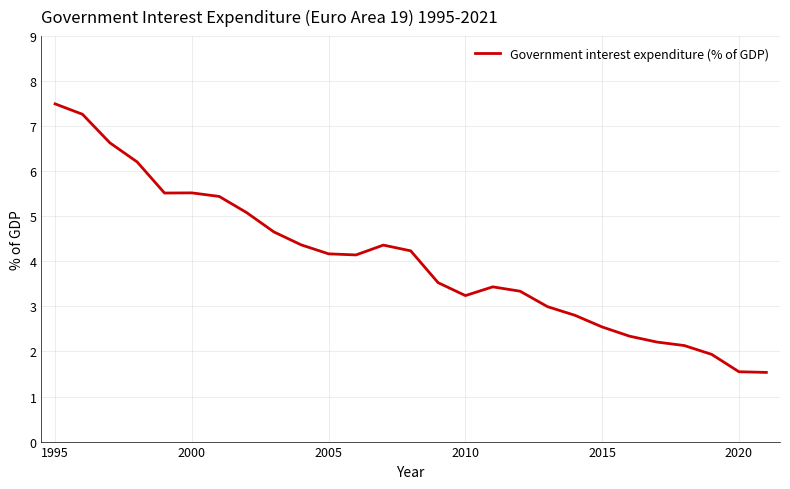

What is the difference between the maximum and minimum values?

6.0